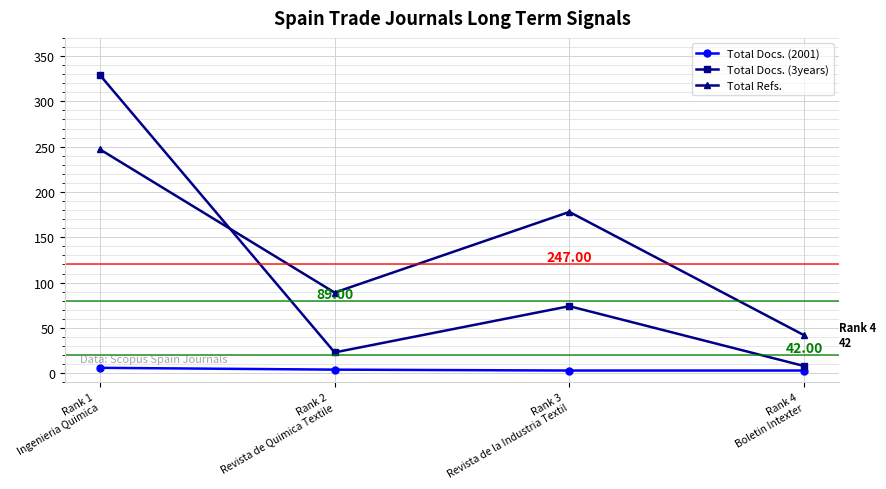

True or false: Total Refs. and Total Docs. (3years) intersect in this chart.

True